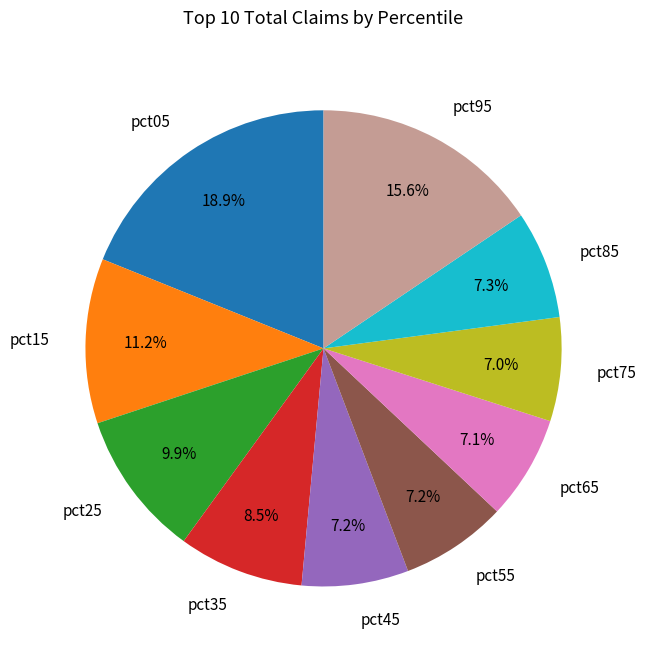

The pct75 slice represents 7% of the pie. True or false?

True